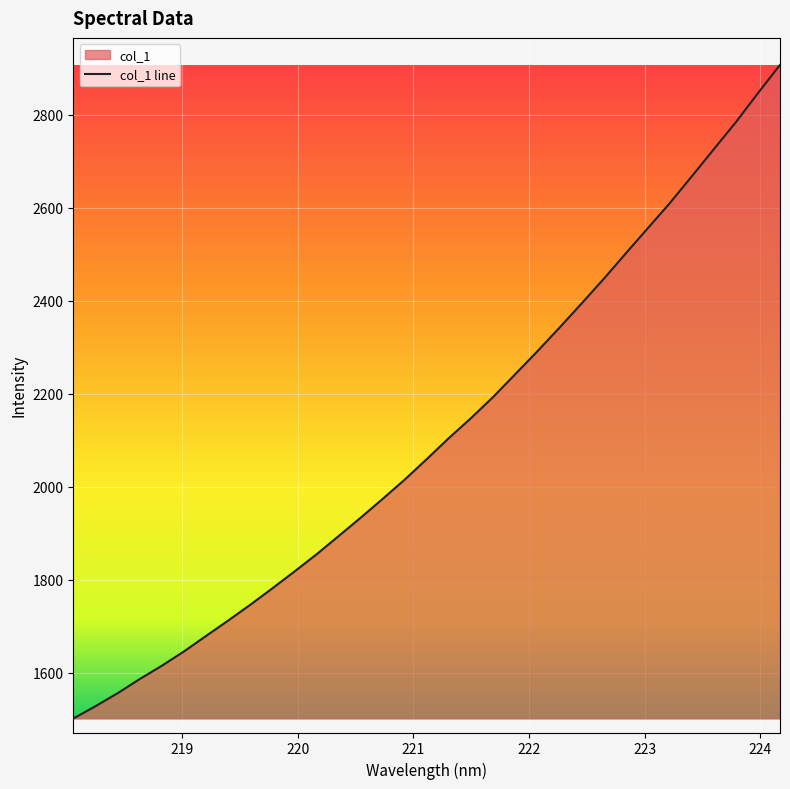

What is the label of the 1st point from the right?

224.1709